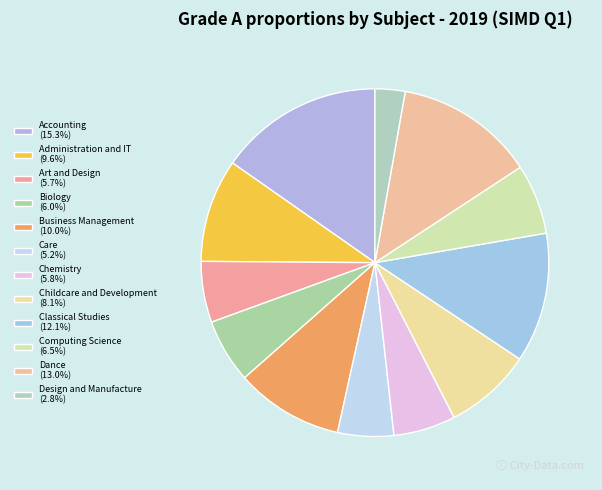

How many segments does this pie chart have?

12